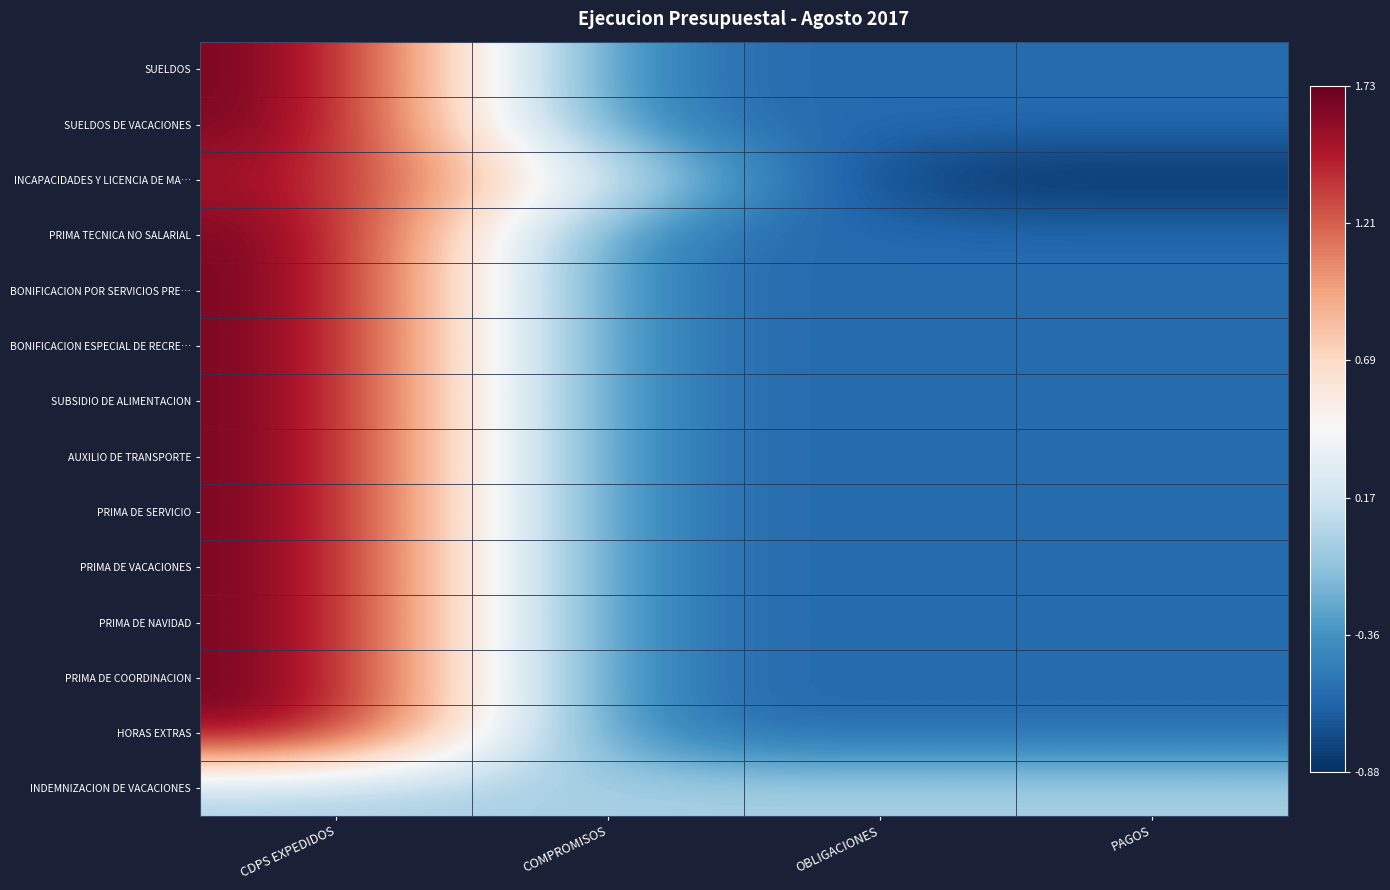

Reading left to right, what are all the values shown in this chart?

SUELDOS: CDPS EXPEDIDOS=1.7	COMPROMISOS=-0.6	OBLIGACIONES=-0.6	PAGOS=-0.6
SUELDOS DE VACACIONES: CDPS EXPEDIDOS=1.7	COMPROMISOS=-0.6	OBLIGACIONES=-0.6	PAGOS=-0.6
INCAPACIDADES Y LICENCIA DE MA…: CDPS EXPEDIDOS=1.6	COMPROMISOS=0.2	OBLIGACIONES=-0.9	PAGOS=-0.9
PRIMA TECNICA NO SALARIAL: CDPS EXPEDIDOS=1.7	COMPROMISOS=-0.6	OBLIGACIONES=-0.6	PAGOS=-0.6
BONIFICACION POR SERVICIOS PRE…: CDPS EXPEDIDOS=1.7	COMPROMISOS=-0.6	OBLIGACIONES=-0.6	PAGOS=-0.6
BONIFICACION ESPECIAL DE RECRE…: CDPS EXPEDIDOS=1.7	COMPROMISOS=-0.6	OBLIGACIONES=-0.6	PAGOS=-0.6
SUBSIDIO DE ALIMENTACION: CDPS EXPEDIDOS=1.7	COMPROMISOS=-0.6	OBLIGACIONES=-0.6	PAGOS=-0.6
AUXILIO DE TRANSPORTE: CDPS EXPEDIDOS=1.7	COMPROMISOS=-0.6	OBLIGACIONES=-0.6	PAGOS=-0.6
PRIMA DE SERVICIO: CDPS EXPEDIDOS=1.7	COMPROMISOS=-0.6	OBLIGACIONES=-0.6	PAGOS=-0.6
PRIMA DE VACACIONES: CDPS EXPEDIDOS=1.7	COMPROMISOS=-0.6	OBLIGACIONES=-0.6	PAGOS=-0.6
PRIMA DE NAVIDAD: CDPS EXPEDIDOS=1.7	COMPROMISOS=-0.6	OBLIGACIONES=-0.6	PAGOS=-0.6
PRIMA DE COORDINACION: CDPS EXPEDIDOS=1.7	COMPROMISOS=-0.6	OBLIGACIONES=-0.6	PAGOS=-0.6
HORAS EXTRAS: CDPS EXPEDIDOS=1.7	COMPROMISOS=-0.6	OBLIGACIONES=-0.6	PAGOS=-0.6
INDEMNIZACION DE VACACIONES: CDPS EXPEDIDOS=0.0	COMPROMISOS=0.0	OBLIGACIONES=0.0	PAGOS=0.0